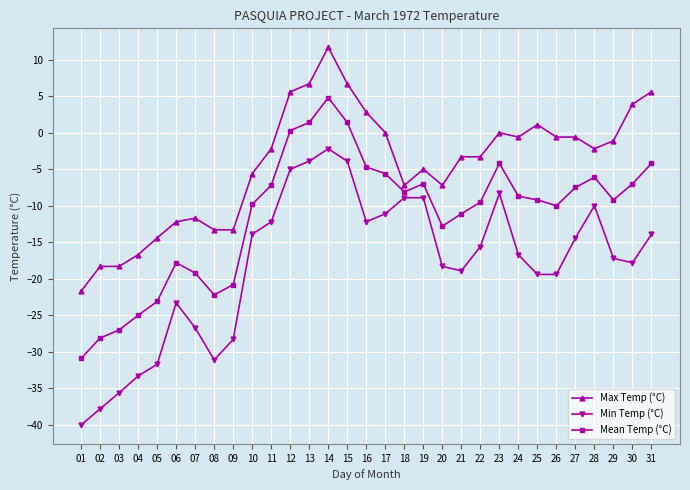

Which series changed the most between 11 and 16?

Max Temp (°C)